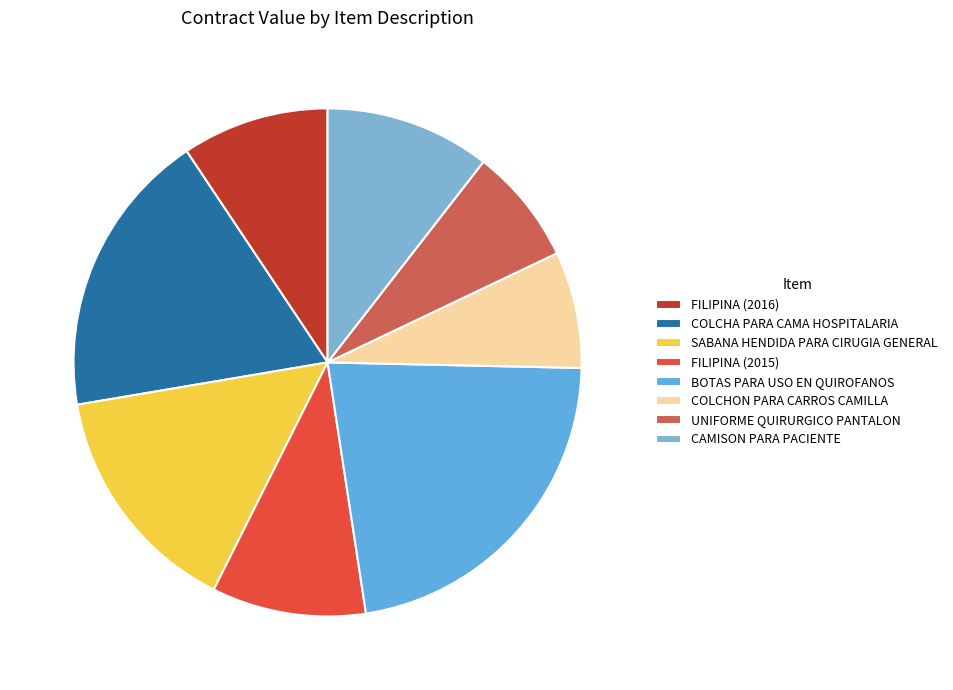

Count the number of slices in the pie.

8